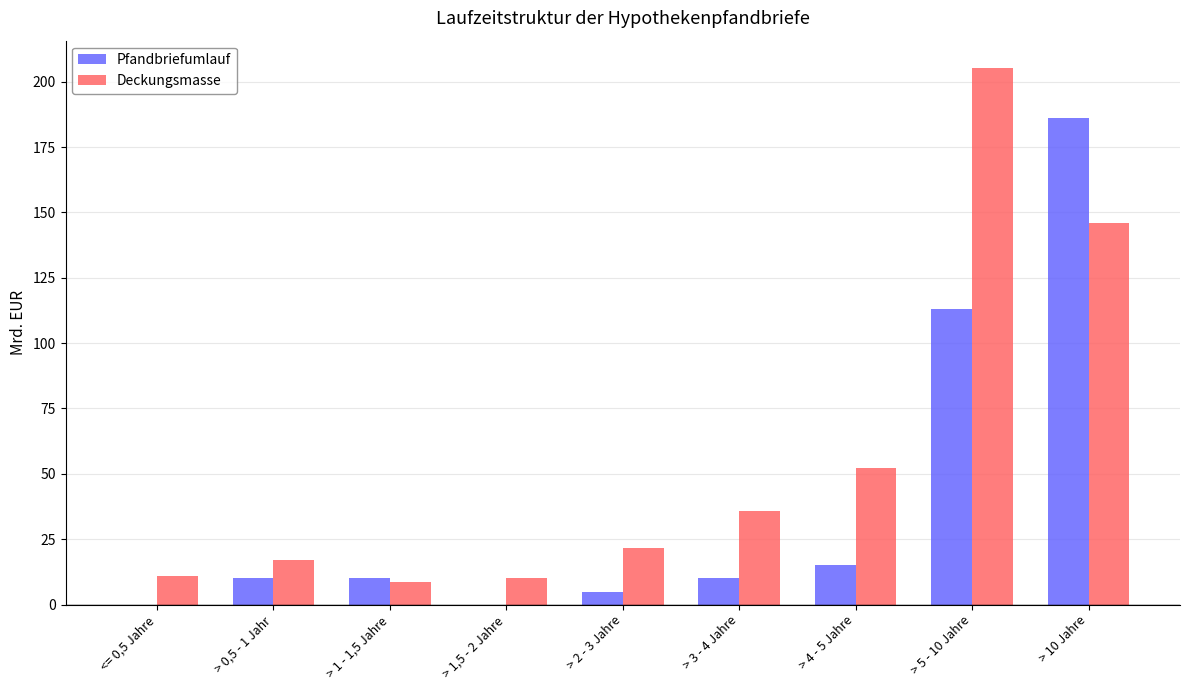

Which series has the largest total across all categories?

Deckungsmasse